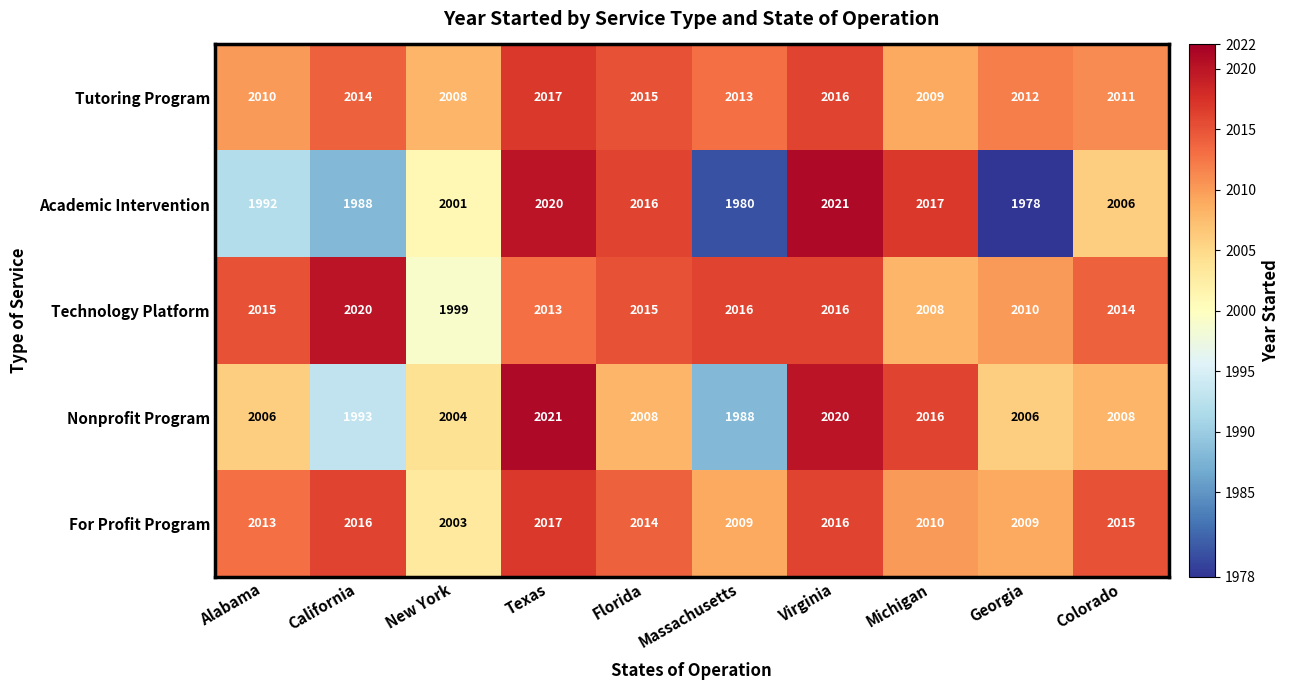

How many values in the Nonprofit Program series are below 2008?

5